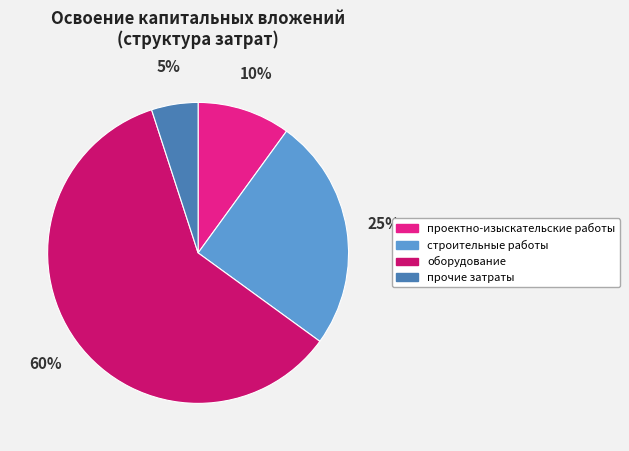

What percentage is the оборудование slice, to the nearest percent?

60%